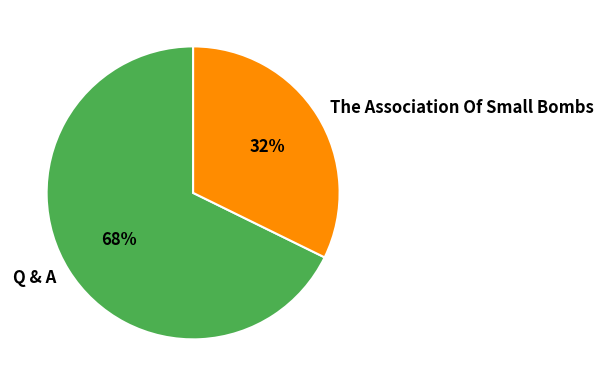

How many slices are in this pie chart?

2